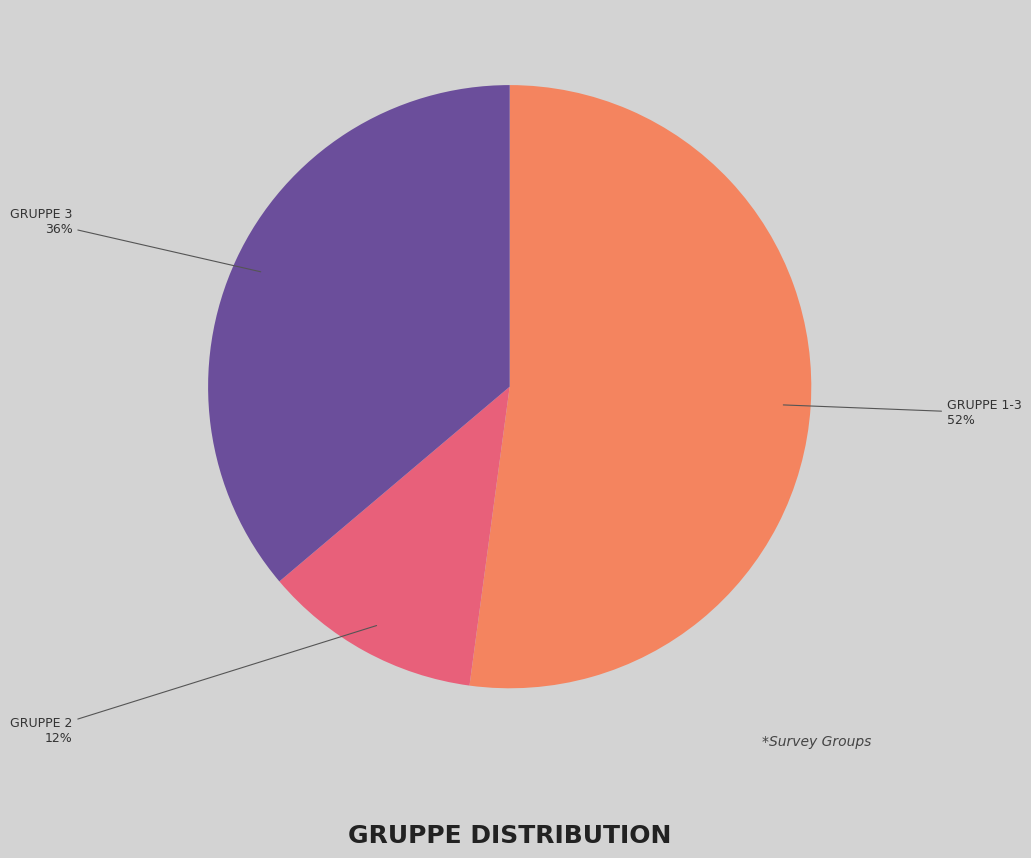

To the nearest percent, what is the average slice percentage?

33%